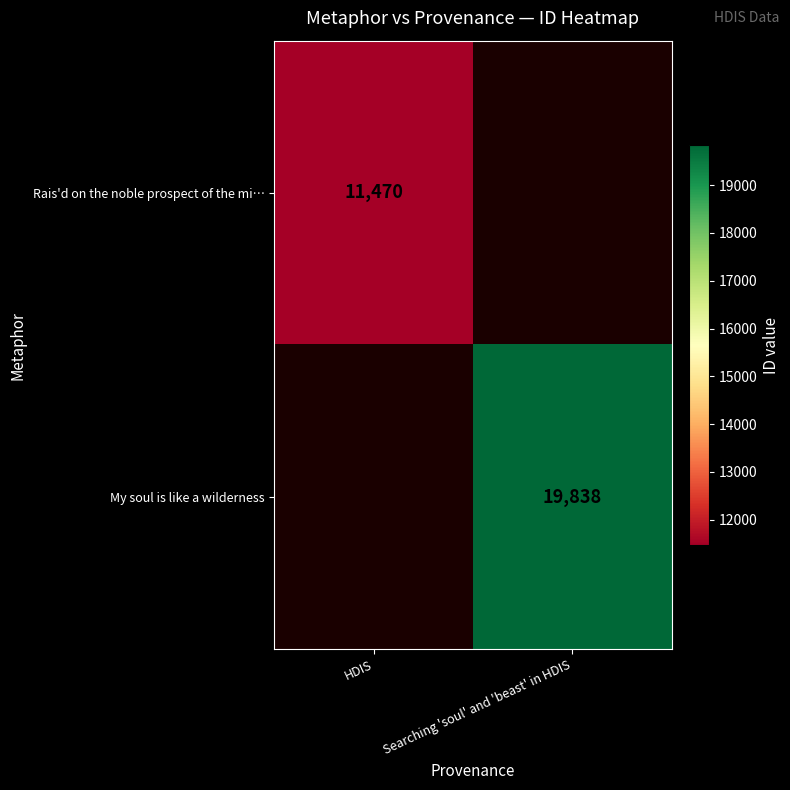

Is it true that My soul is like a wilderness equals 19838 at Searching 'soul' and 'beast' in HDIS?

True